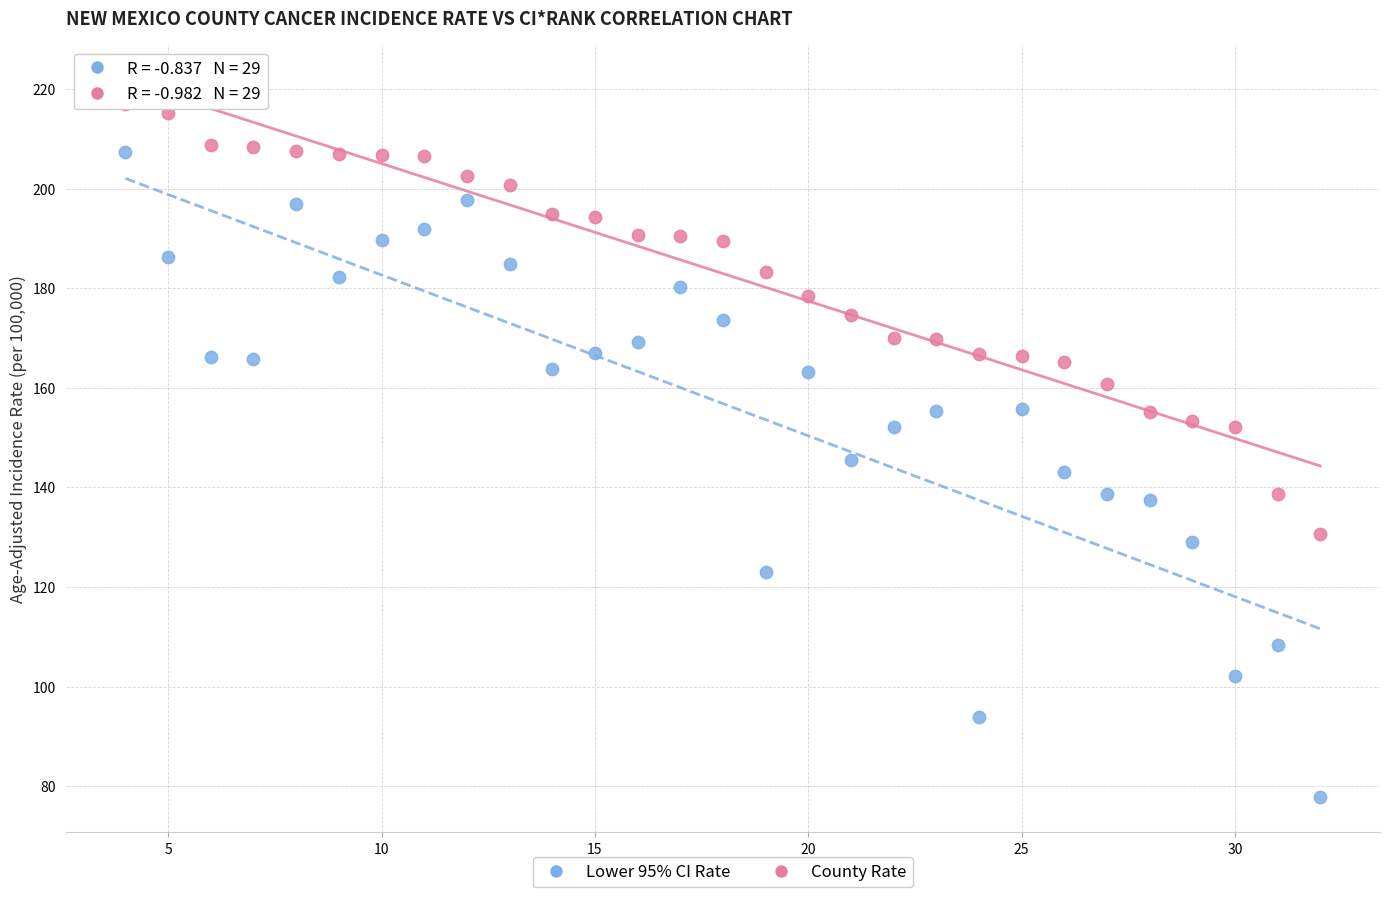

What are all the series names shown in the legend?

Lower 95% CI Rate, County Rate